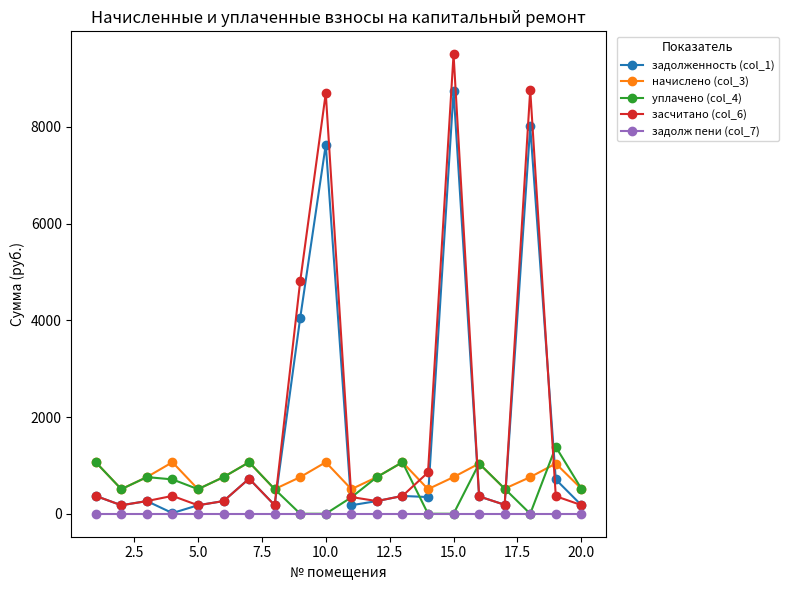

What is the value of the засчитано (col_6) point at the 9th from the left?

4811.0